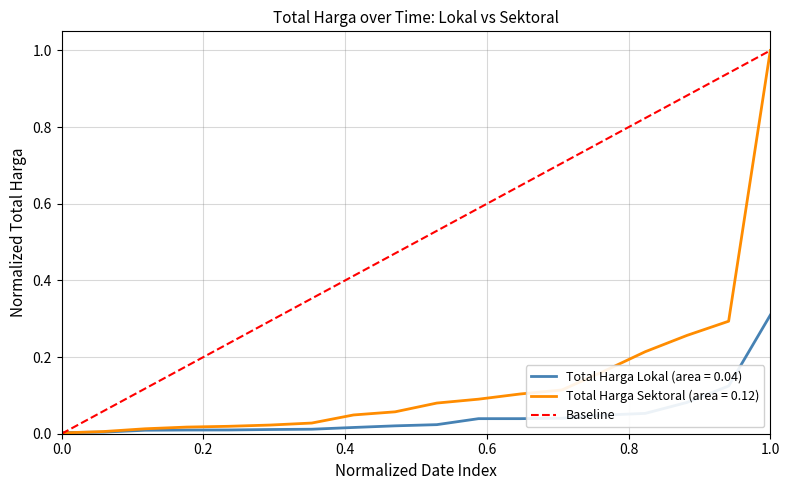

The Total Harga Sektoral (area = 0.12) series shows 1.5 at 1.0. True or false?

False